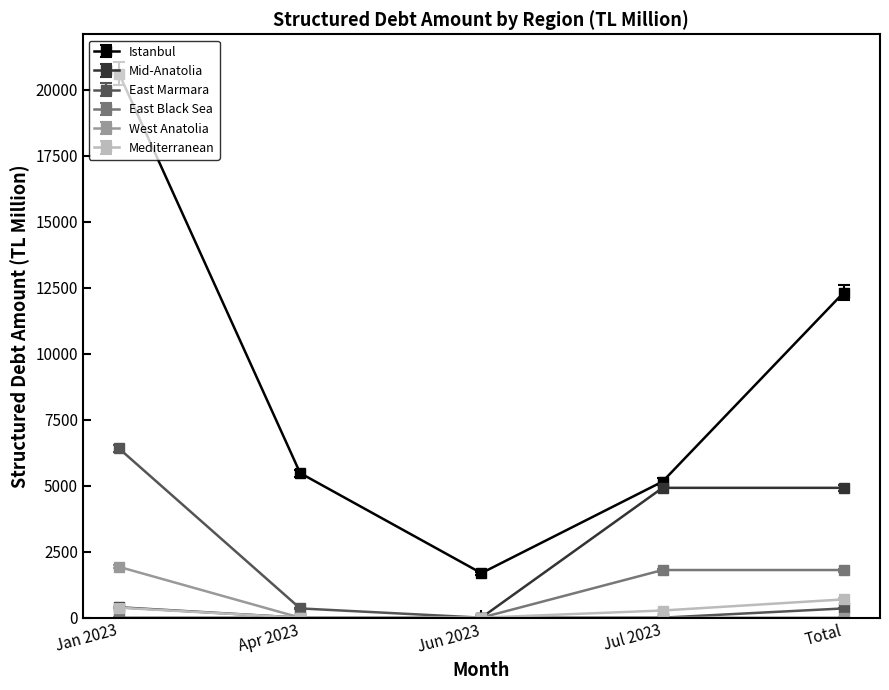

How many lines are shown in the chart?

6